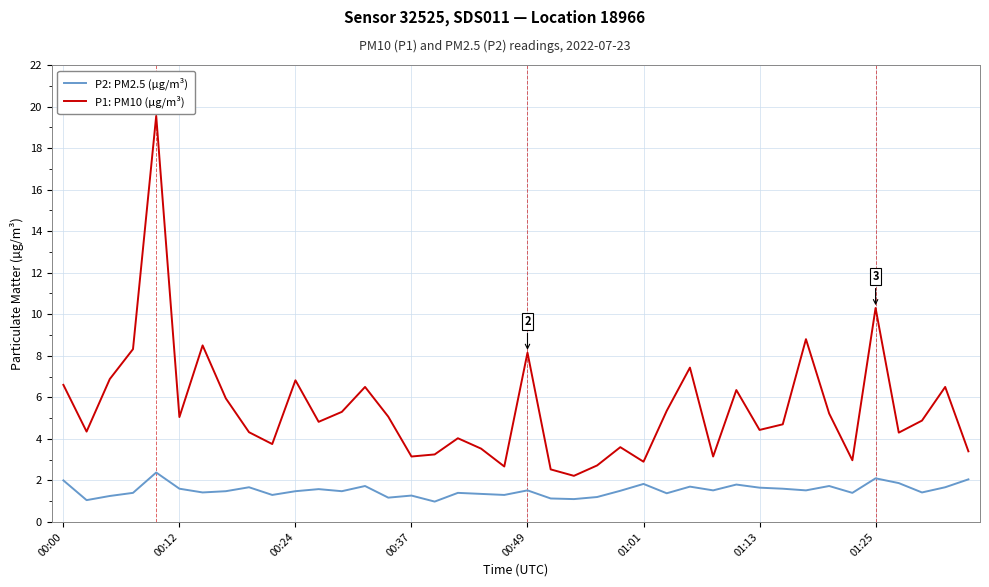

What is the maximum value shown in the chart?

19.6